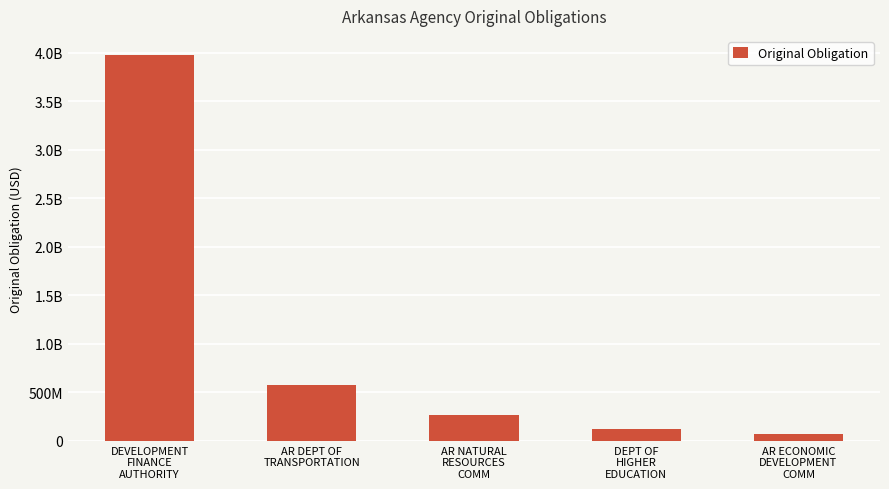

What position from the right is DEPT OF
HIGHER
EDUCATION?

2